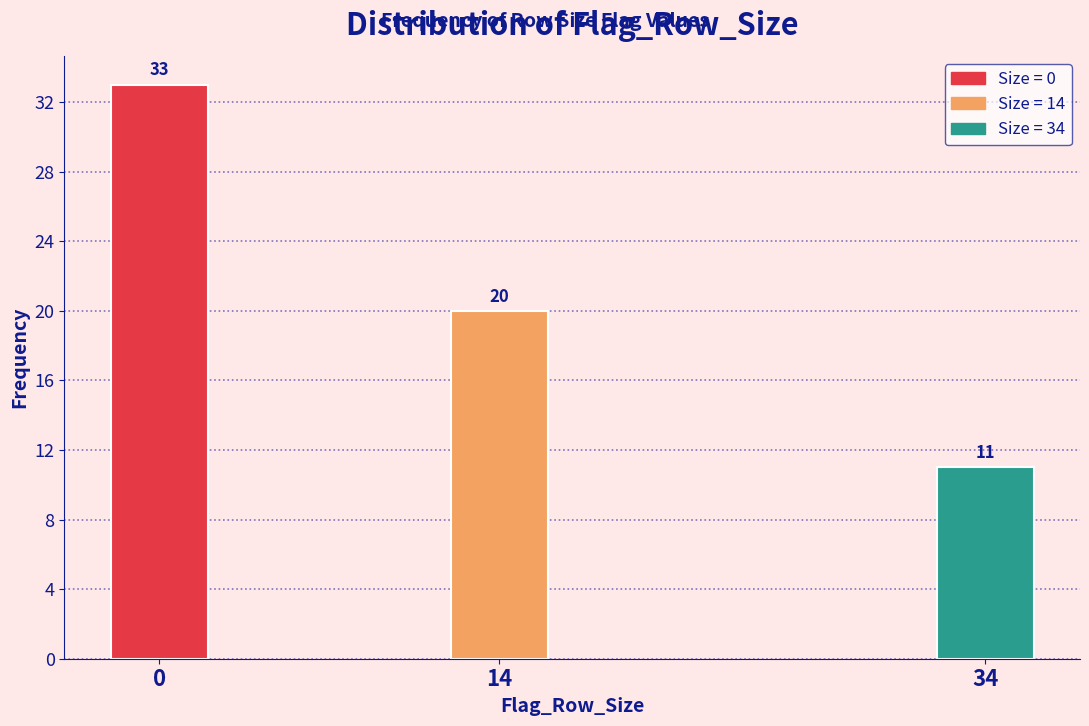

Reading left to right, transcribe all the data shown in this chart.

0=33	14=20	34=11